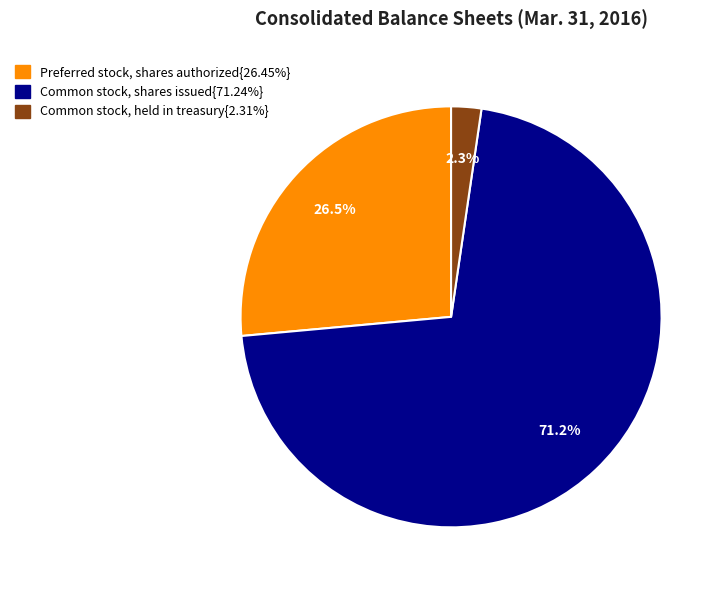

Is there any slice that represents more than half of the pie?

Yes